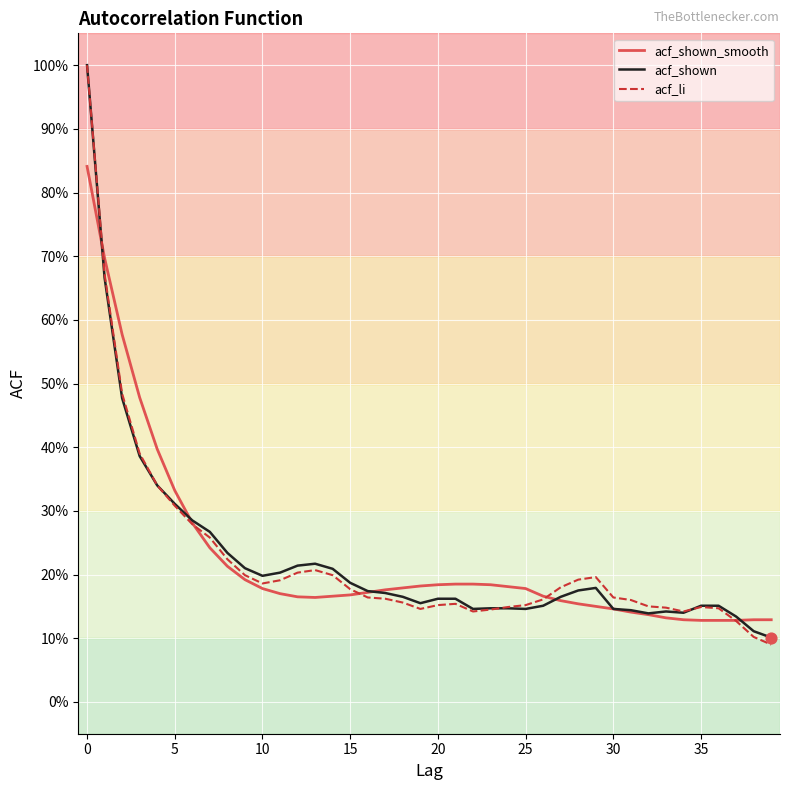

What are all the series names shown in the legend?

acf_shown_smooth, acf_shown, acf_li